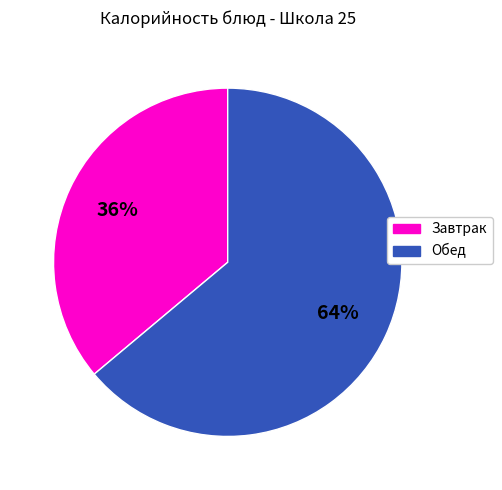

To the nearest percent, what is the average slice percentage?

50%